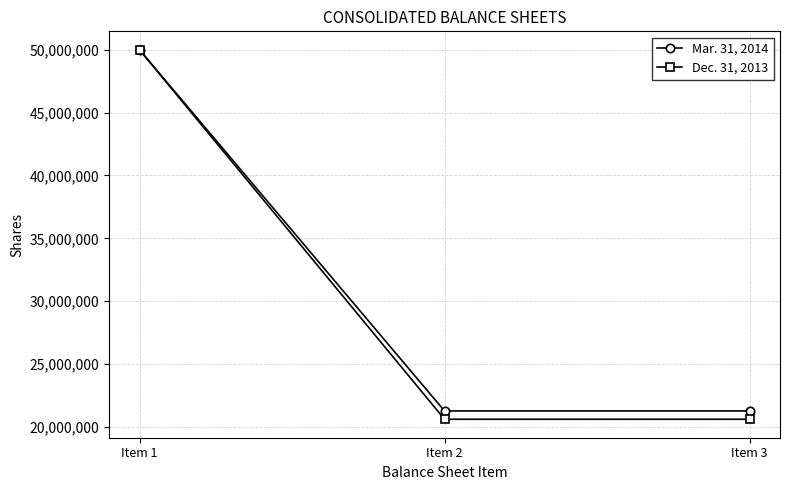

What is the spread (max minus min) of values at Item 3?

660887